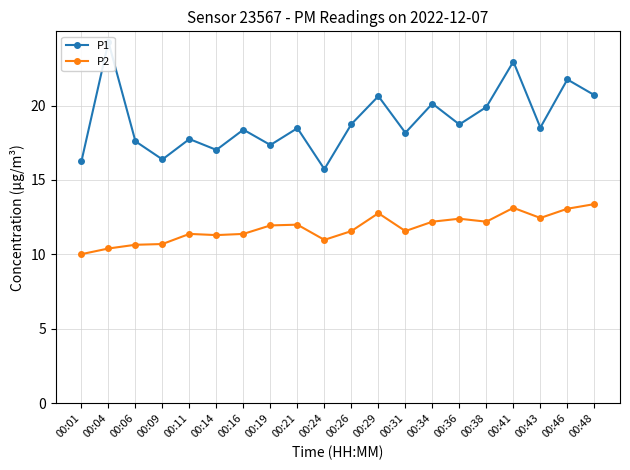

Where is P1 nearest to the value 20?

00:38